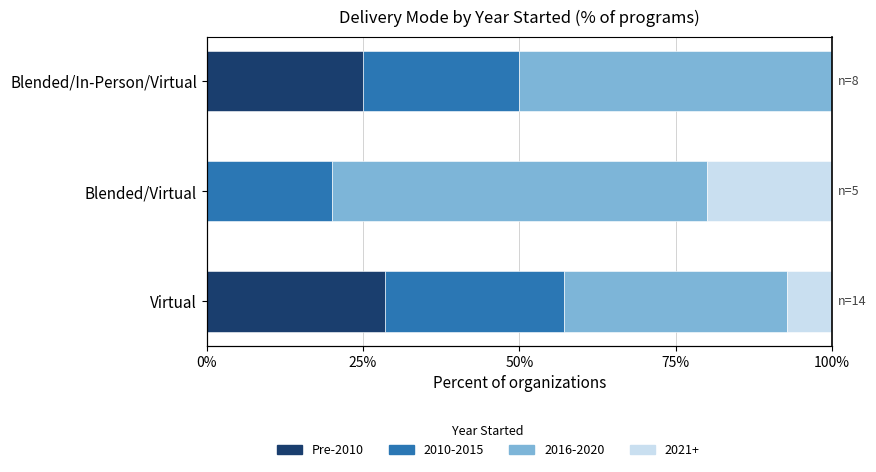

How many categories are shown in the chart?

3